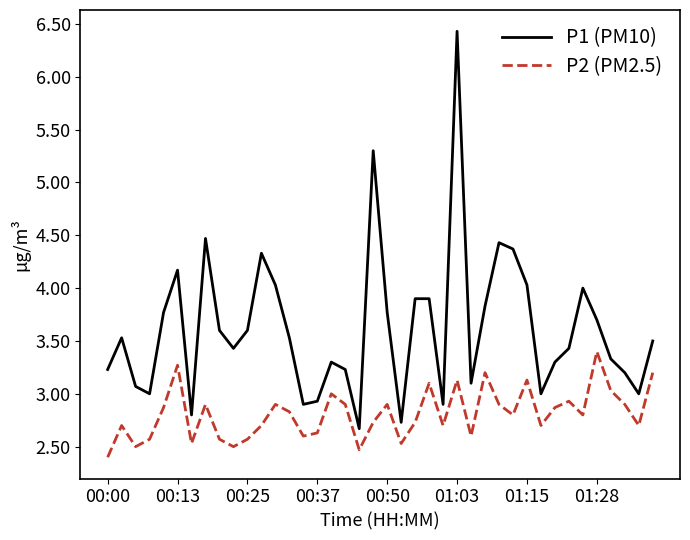

True or false: P1 (PM10) and P2 (PM2.5) intersect in this chart.

False